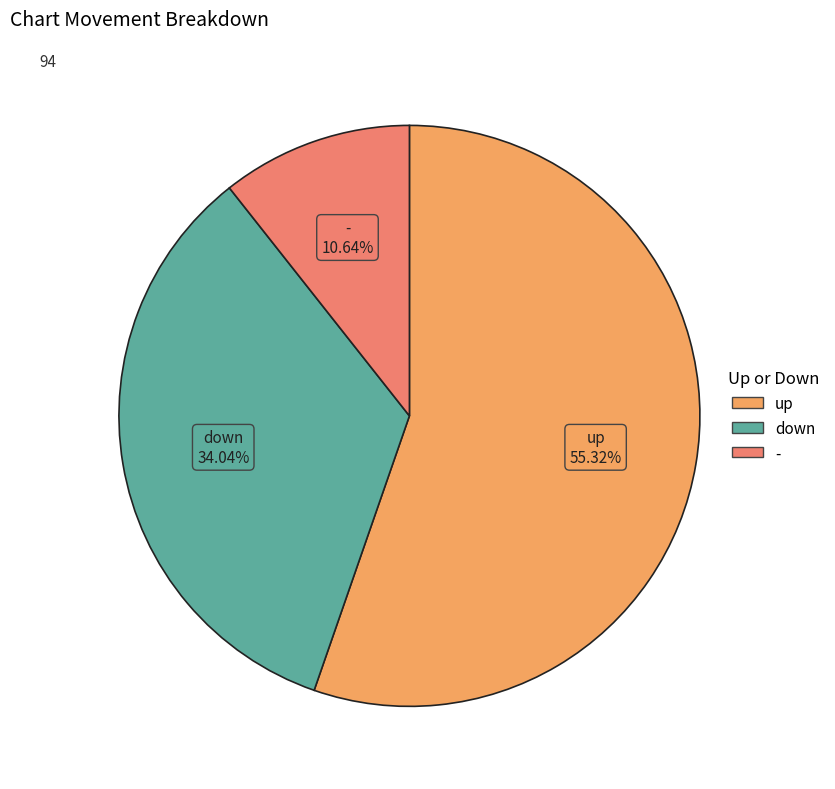

Which slice is the smallest?

-